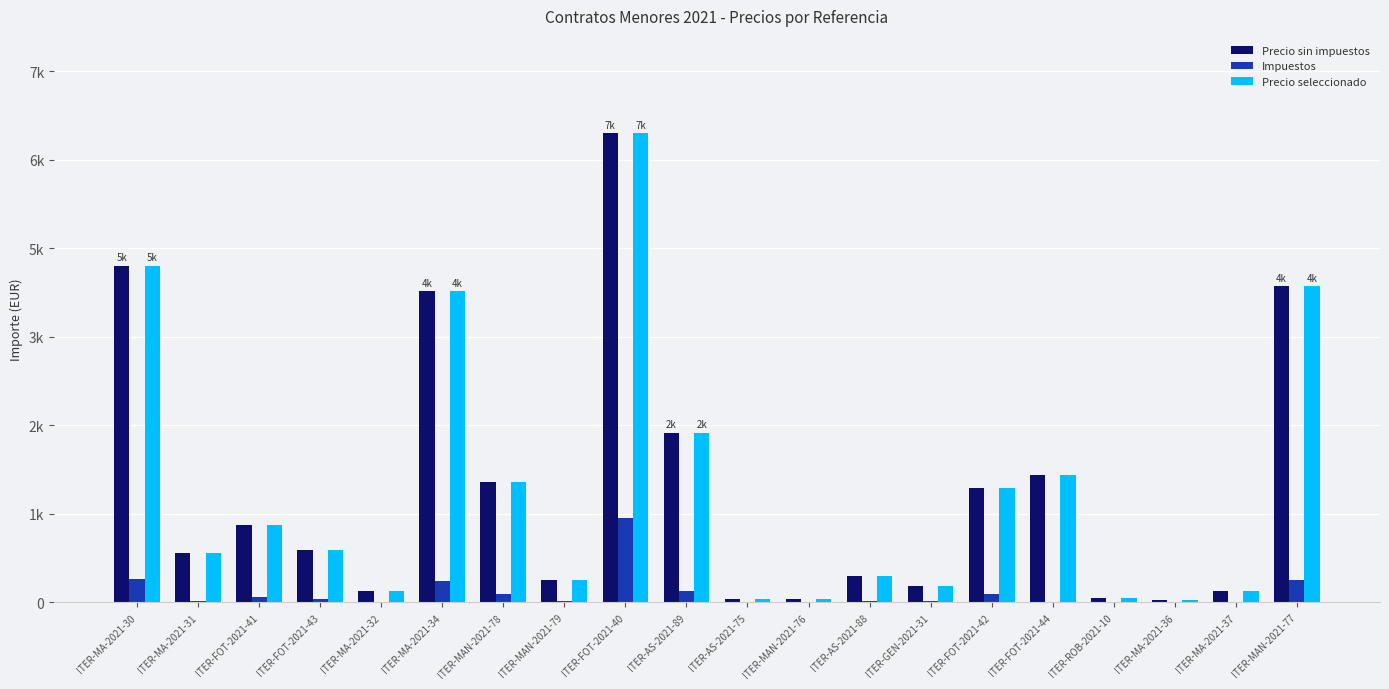

Which series has the largest total across all categories?

Precio sin impuestos